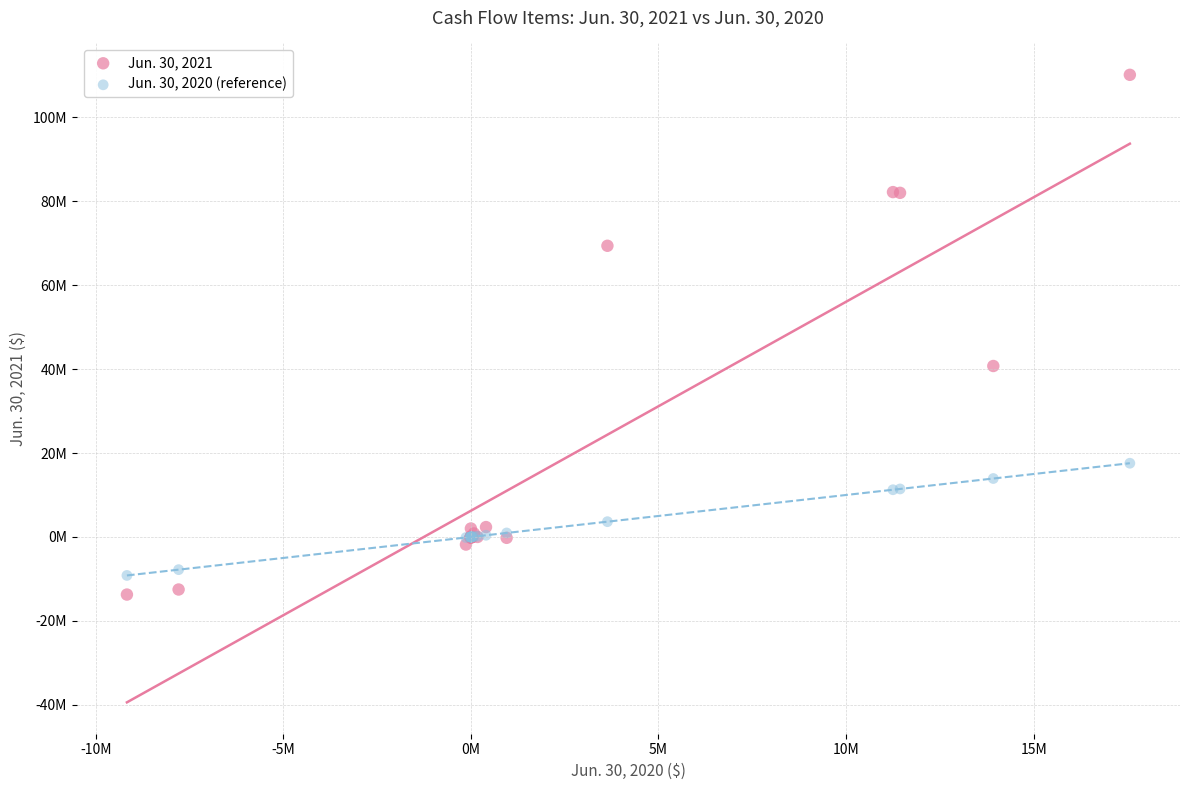

What are all the series names shown in the legend?

Jun. 30, 2021, Jun. 30, 2020 (reference)